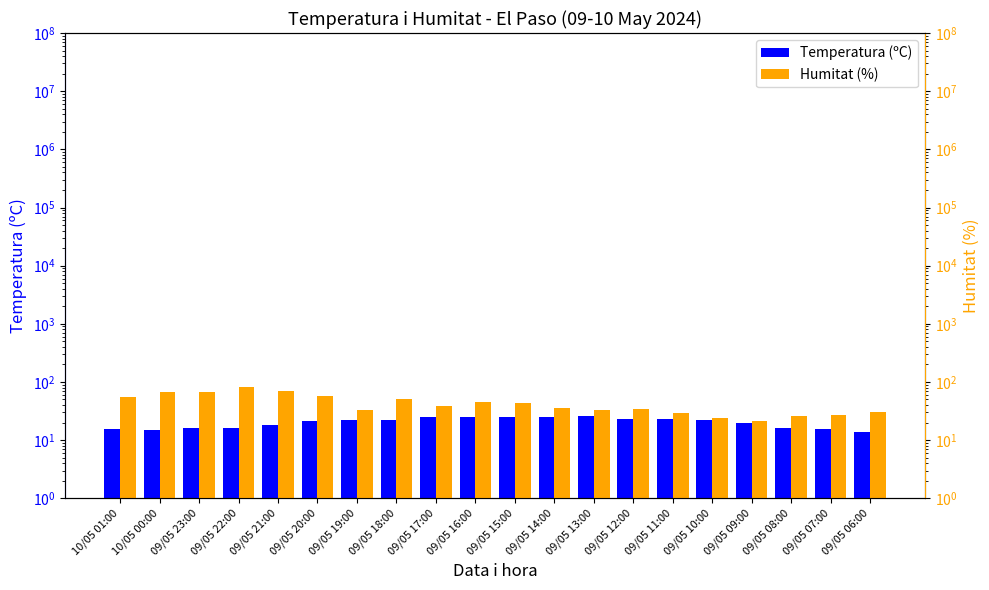

Rank the series by their maximum value, from highest to lowest.

Humitat (%), Temperatura (ºC)